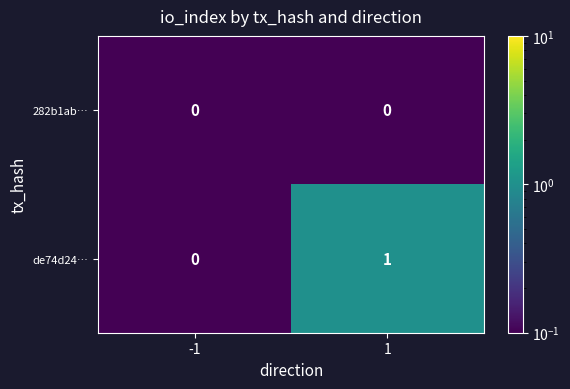

Which label corresponds to the largest value in the chart?

1